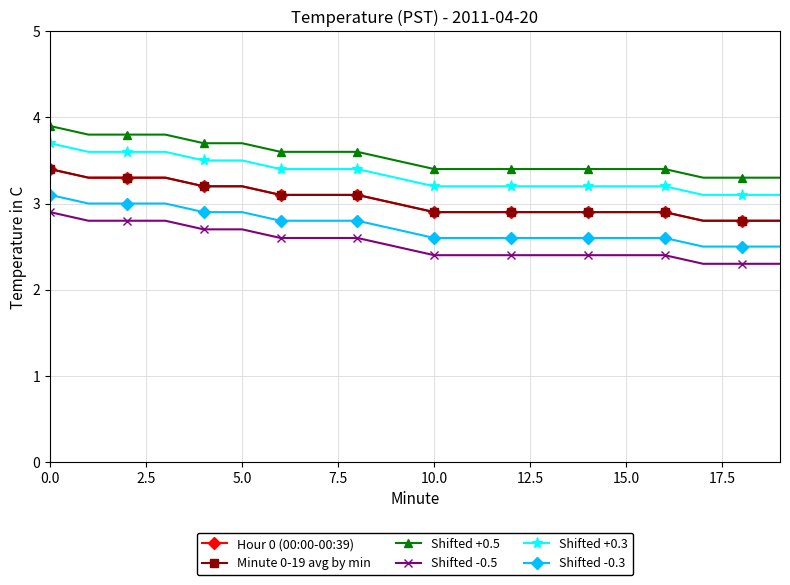

Is this an area chart (filled region under the line)?

No